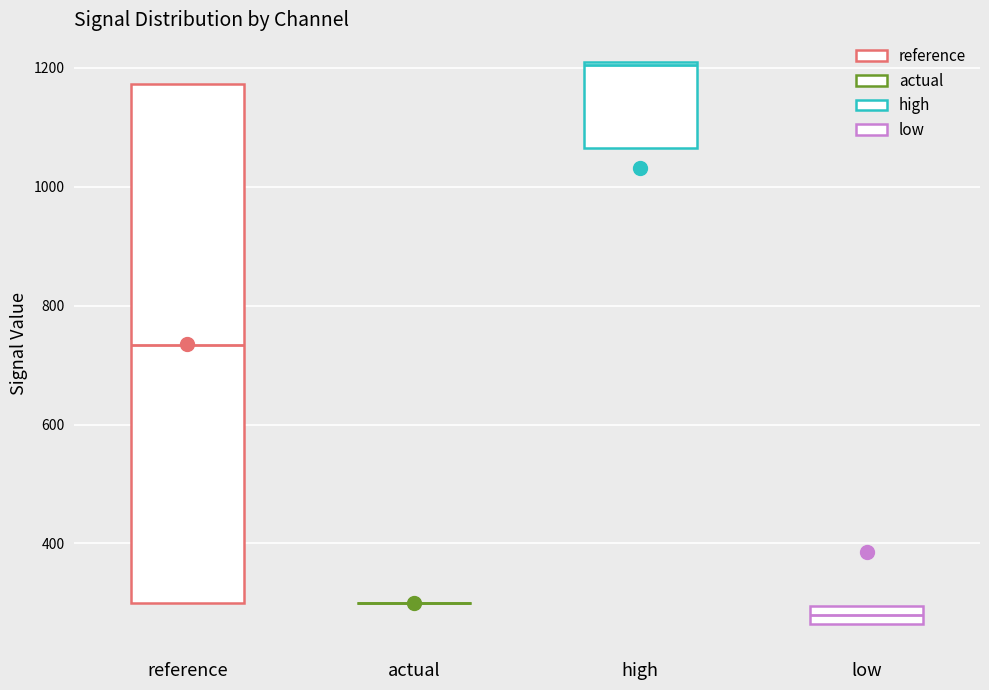

Where is the upper edge of the box for high on the y-axis? The values are not printed on the chart, so give them approximately, as read against the axis.

1200